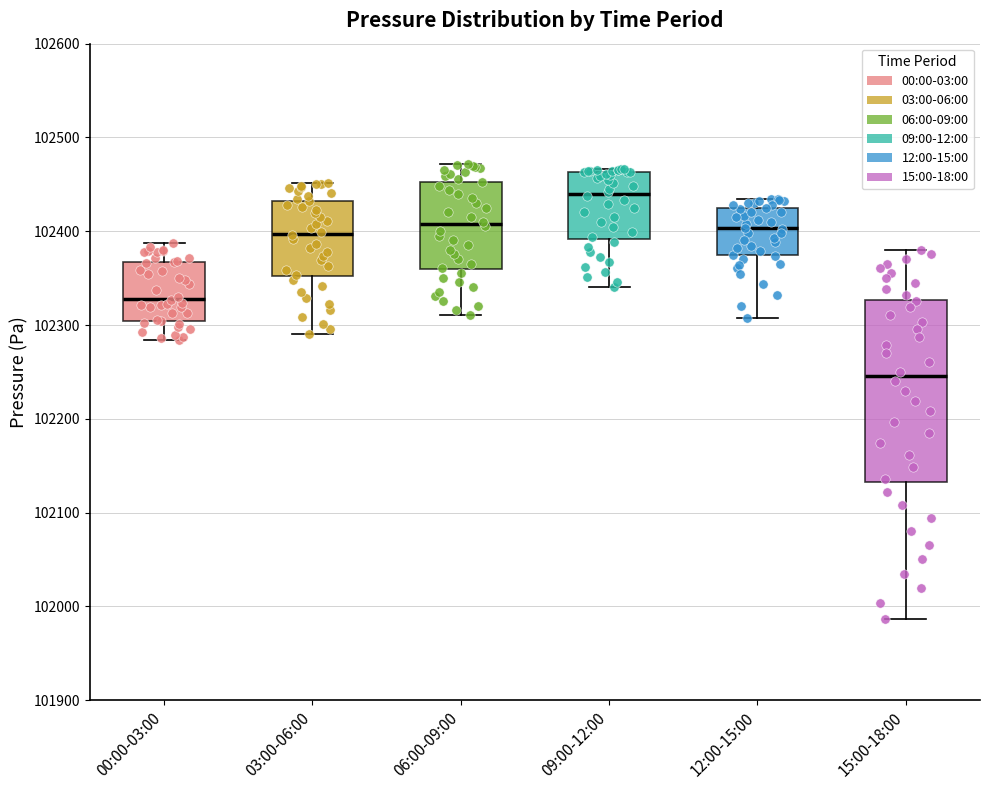

Which box is the tallest, from its lower edge to its upper edge?

15:00-18:00